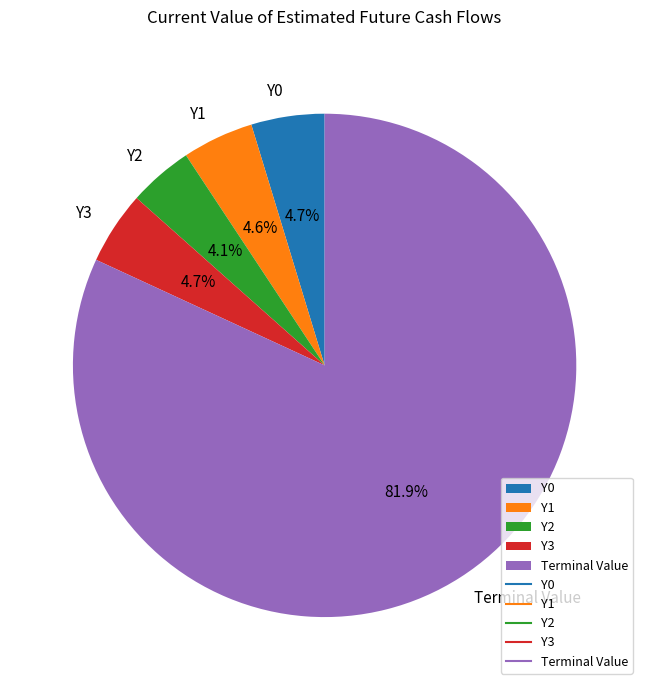

Is there a majority slice in this chart?

Yes